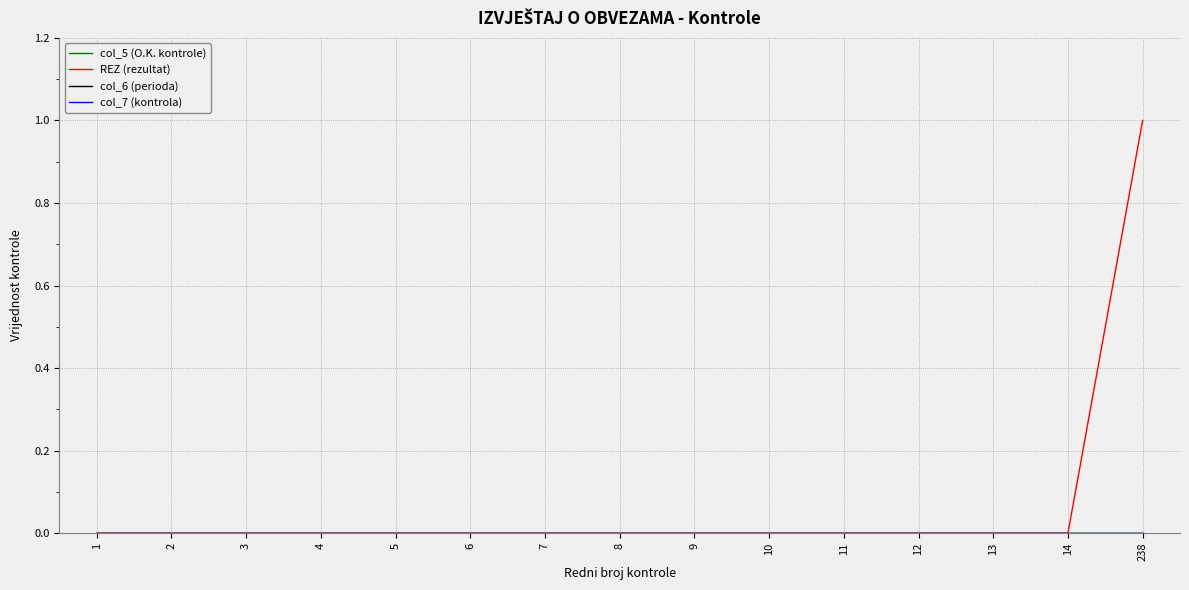

The value of col_5 (O.K. kontrole) at 7 is 0. True or false?

True